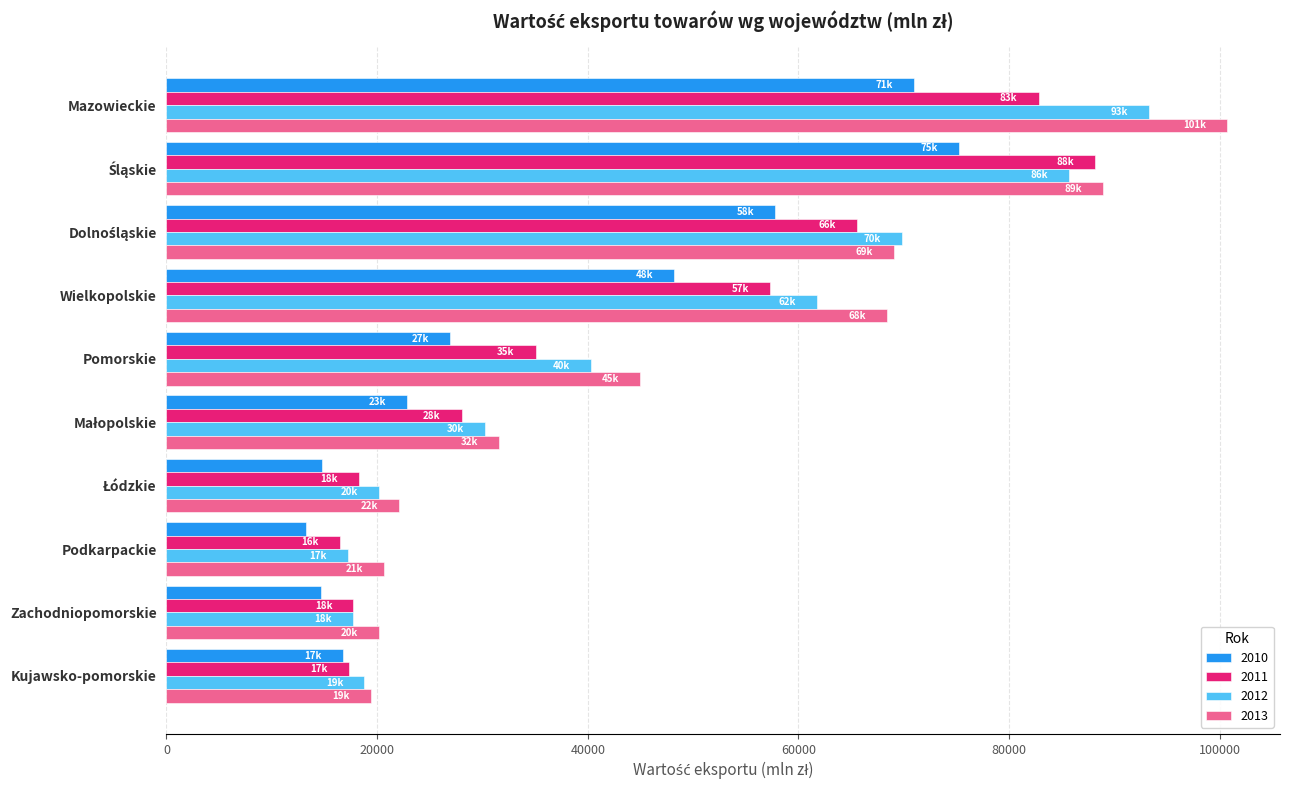

What is the maximum value shown in the chart?

100691.8